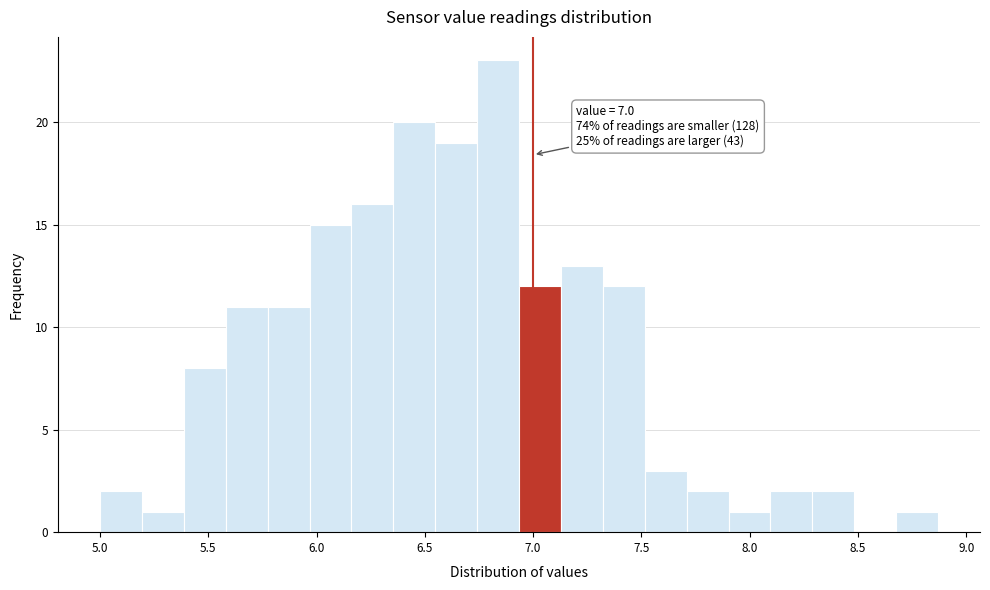

Around what value on the x-axis is the tallest bar? Give the approximate position of its centre, as read against the axis.

6.85